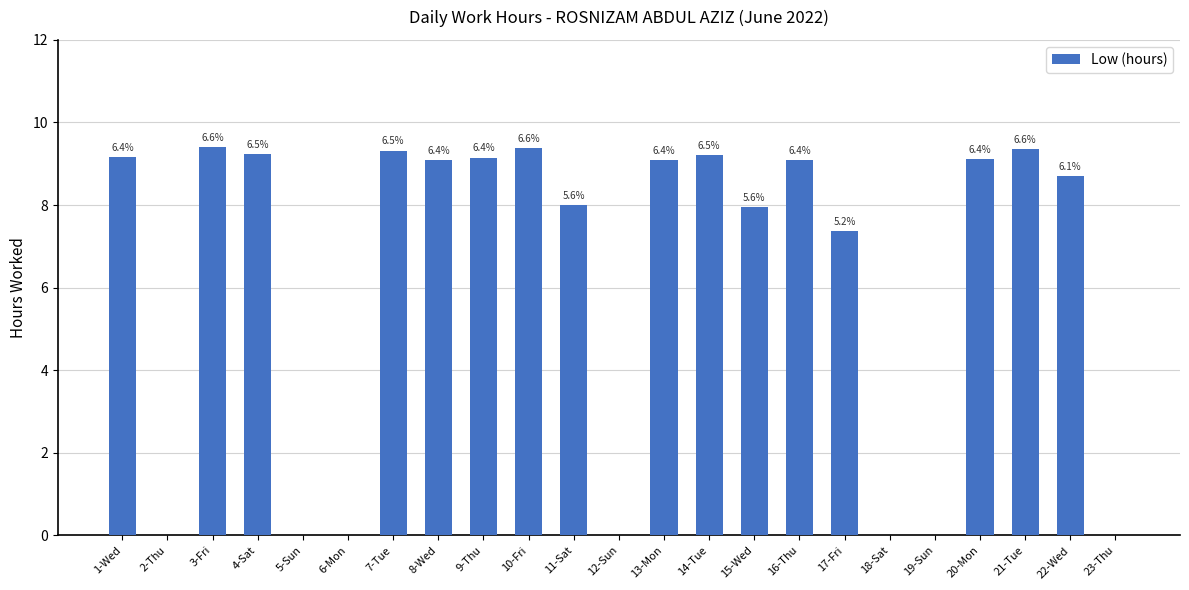

Does the chart contain any negative values?

No